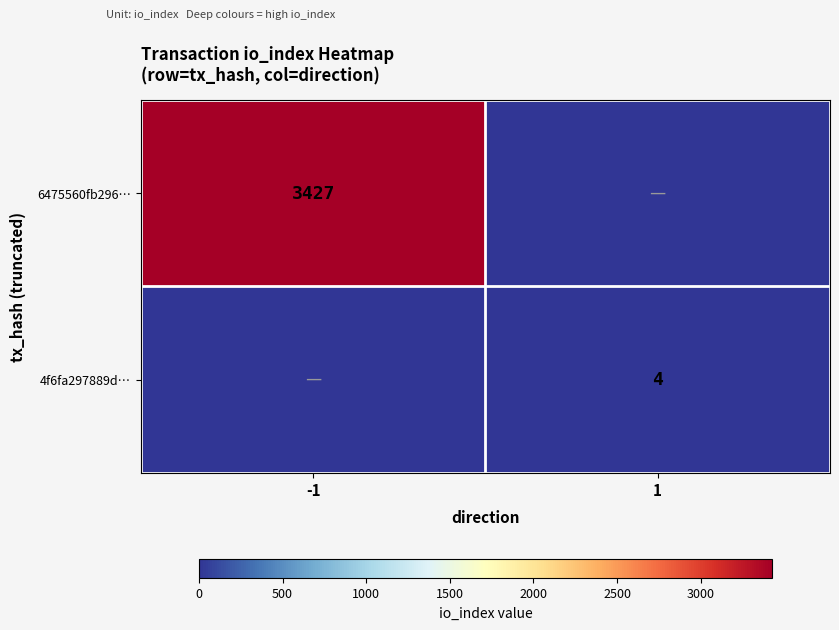

Is it true that 4f6fa297889d… equals 4 at 1?

True